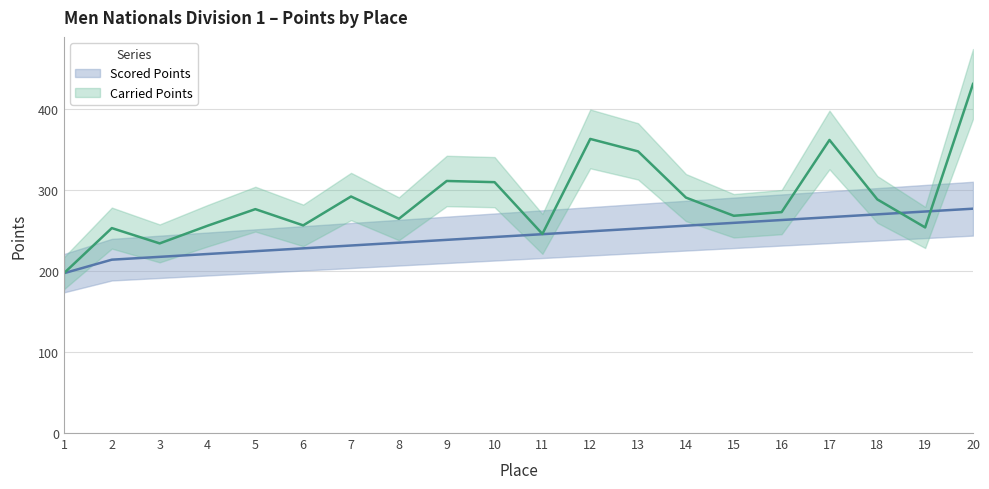

Reading left to right, transcribe all the data shown in this chart.

Carried Points: 197.4	253.2	234.3	256.0	276.6	256.5	292.2	264.7	311.4	309.9	245.9	363.3	347.9	290.8	268.4	272.9	362.0	288.6	254.0	431.2
Scored Points: 197.4	214.1	217.6	221.1	224.6	228.1	231.6	235.1	238.6	242.1	245.6	249.1	252.6	256.1	259.6	263.1	266.6	270.1	273.6	277.1